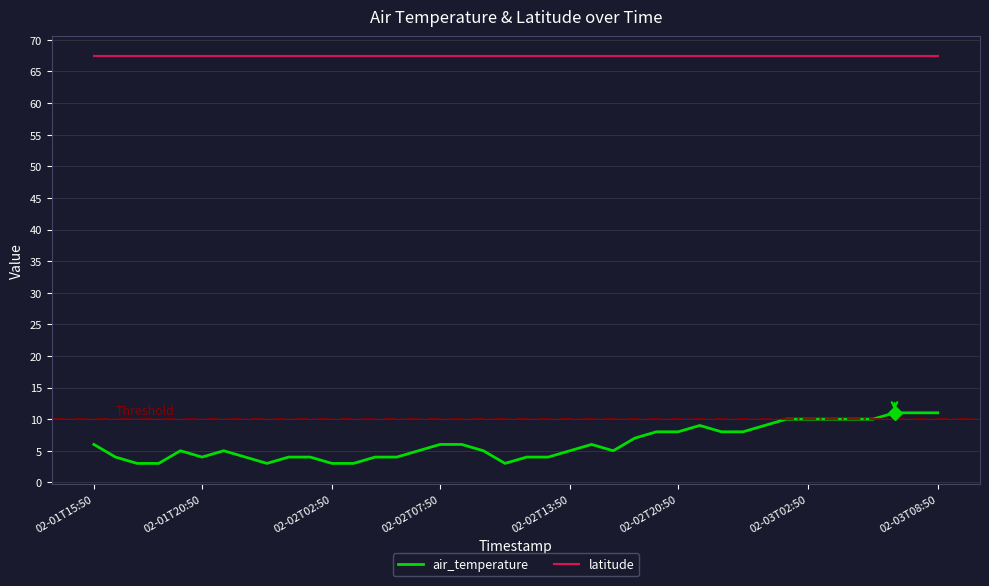

Rank the series by their maximum value, from highest to lowest.

latitude, air_temperature